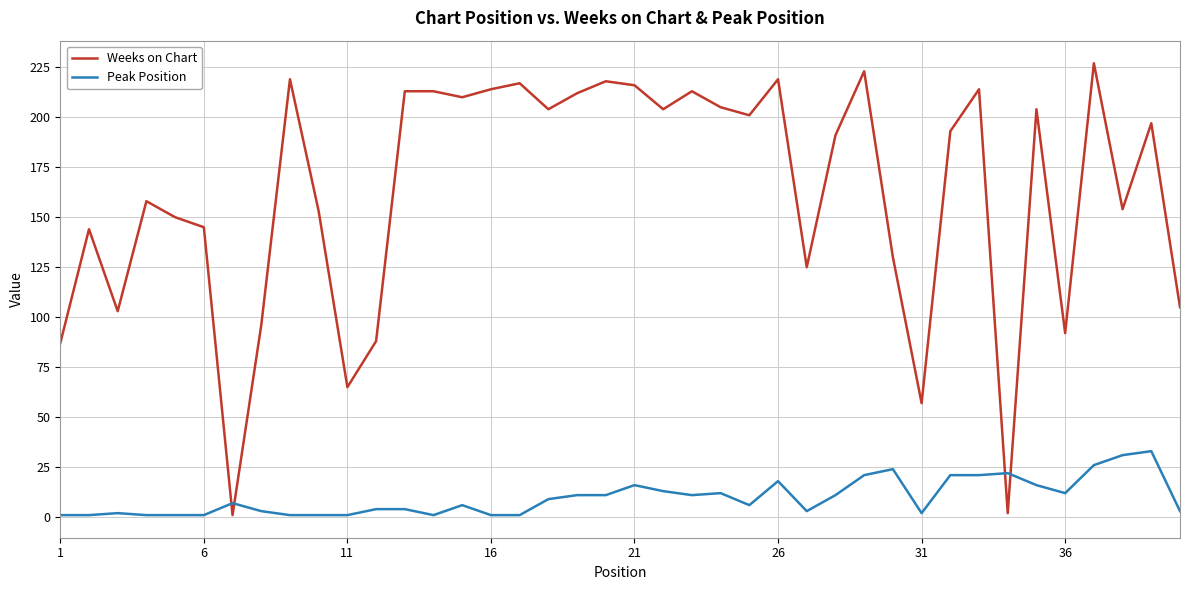

How many lines are shown in the chart?

2